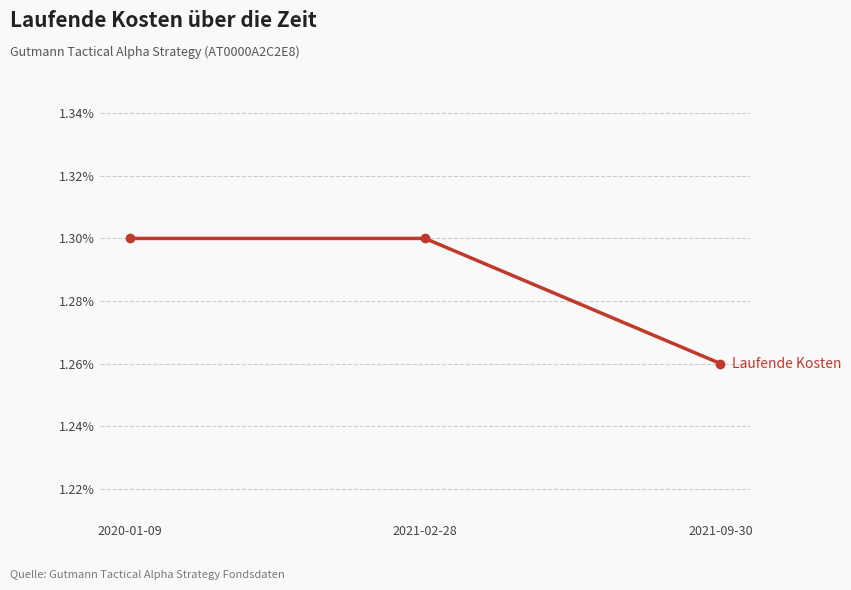

True or false: the data shows 1.3 at 2021-02-28.

True